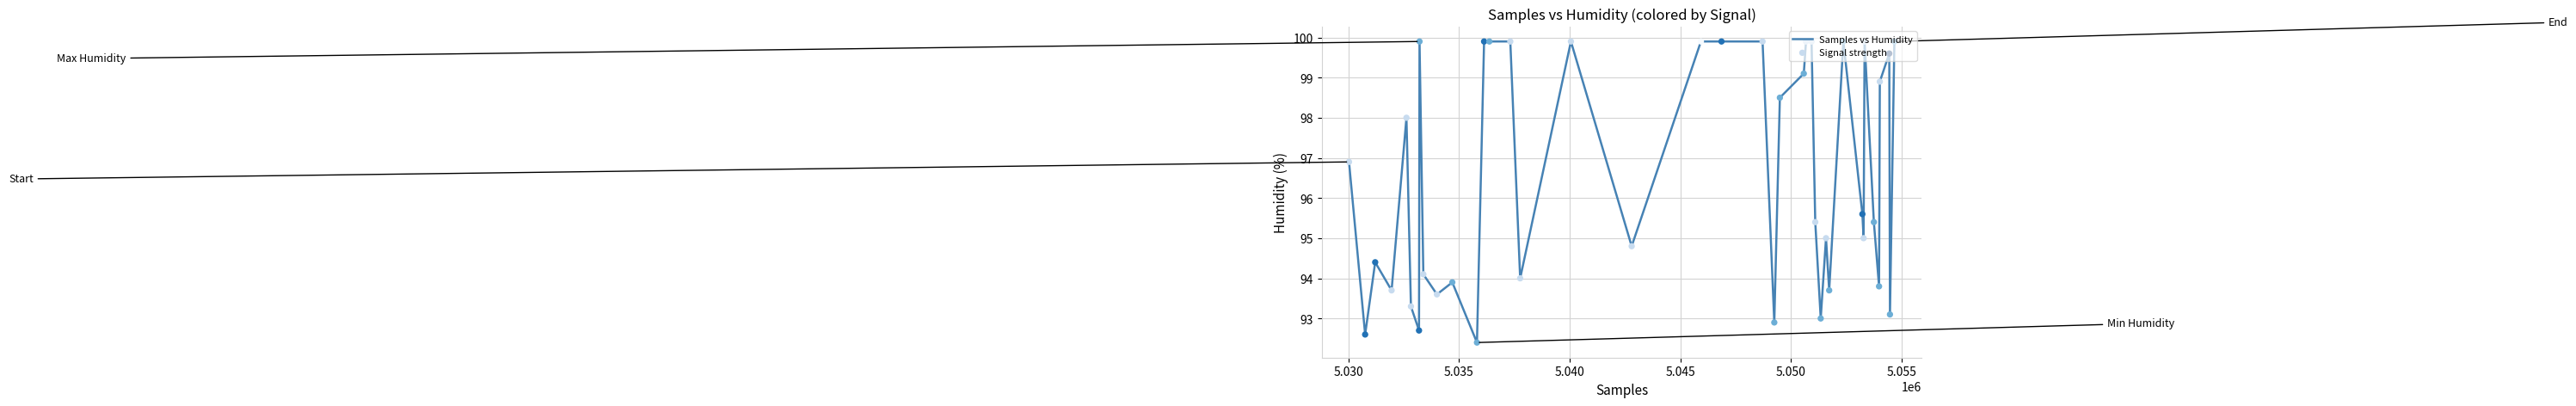

What is the greatest value displayed?

99.9